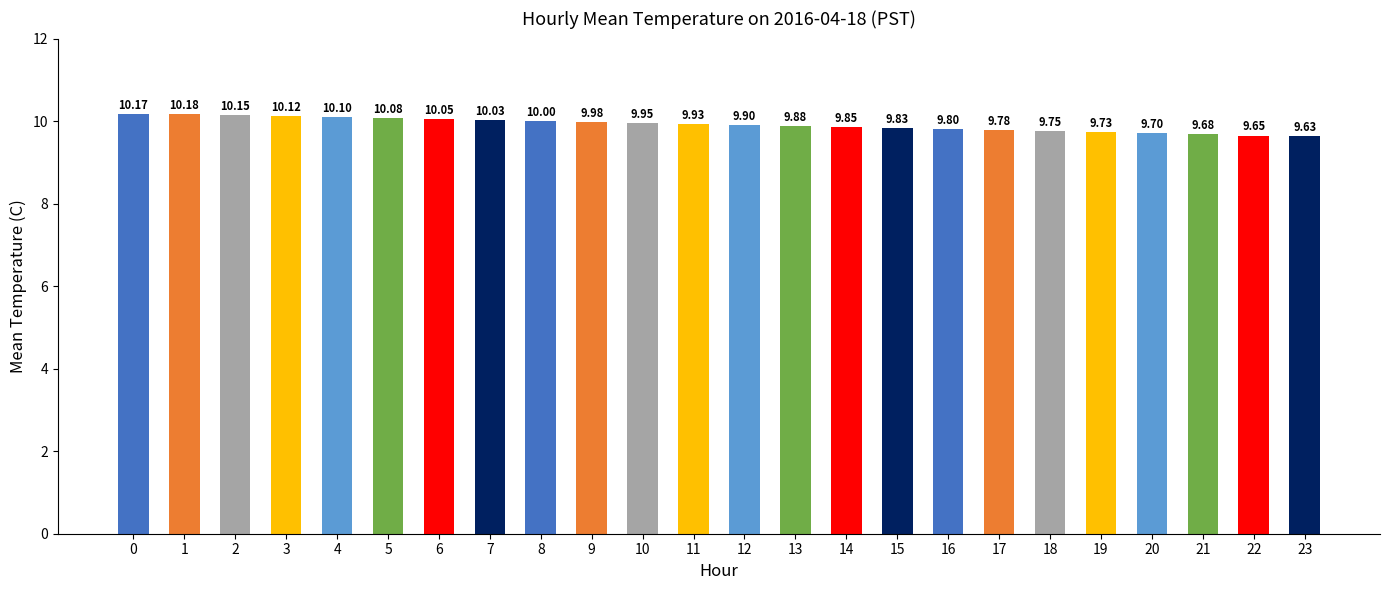

At which category does the chart reach its minimum across all series?

23